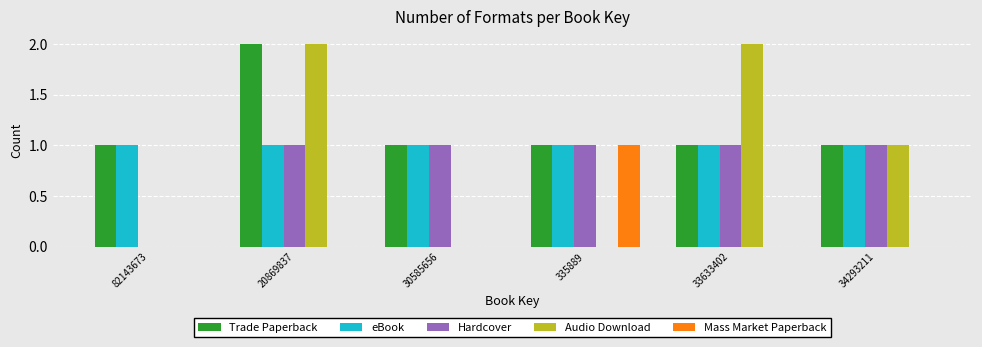

Reading right to left, list all the values displayed in this chart.

Trade Paperback: 34293211=1	33633402=1	335889=1	30585656=1	20869837=2	82143673=1
eBook: 34293211=1	33633402=1	335889=1	30585656=1	20869837=1	82143673=1
Hardcover: 34293211=1	33633402=1	335889=1	30585656=1	20869837=1	82143673=0
Audio Download: 34293211=1	33633402=2	335889=0	30585656=0	20869837=2	82143673=0
Mass Market Paperback: 34293211=0	33633402=0	335889=1	30585656=0	20869837=0	82143673=0